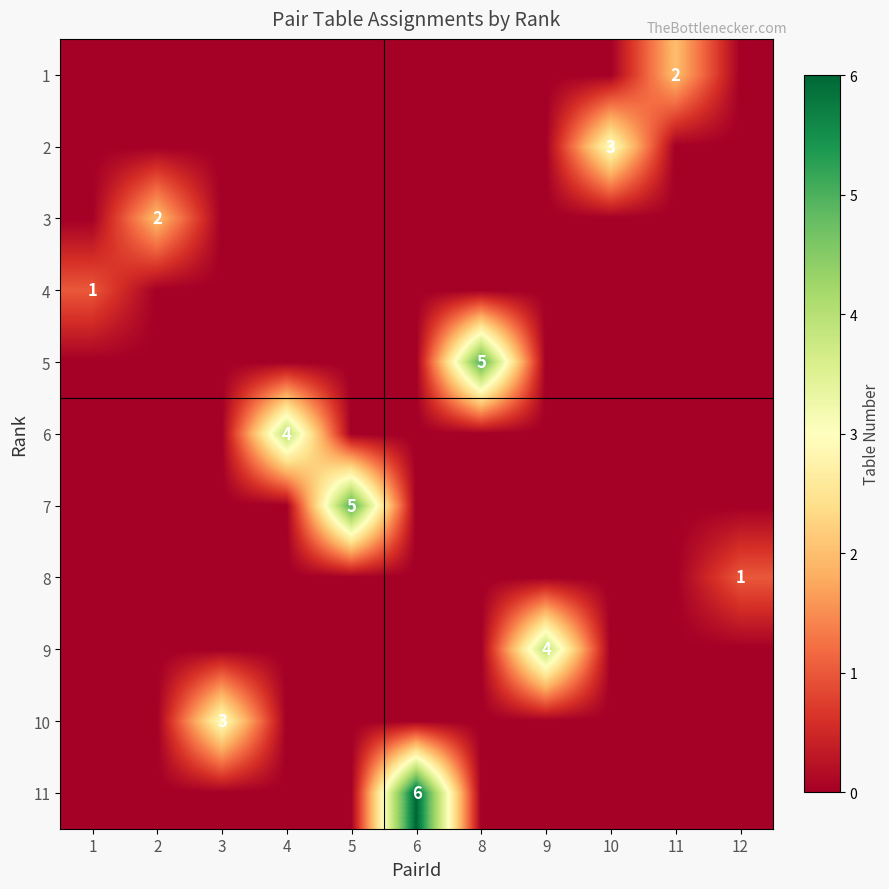

True or false: 11 has a value of 9 at 6.

False